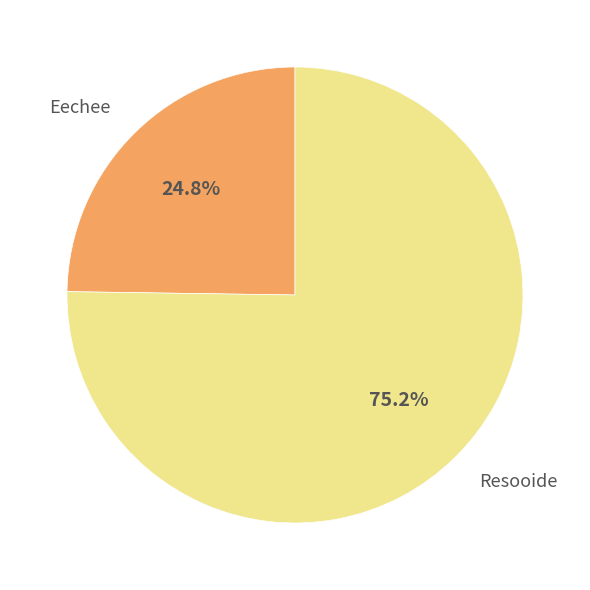

Which category has the smallest portion of the pie?

Eechee